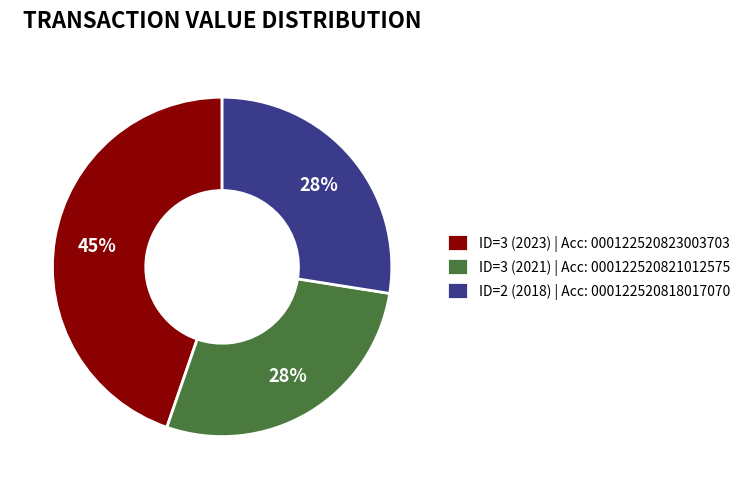

What percentage is the ID=3 (2021) | Acc: 000122520821012575 slice, to the nearest percent?

28%